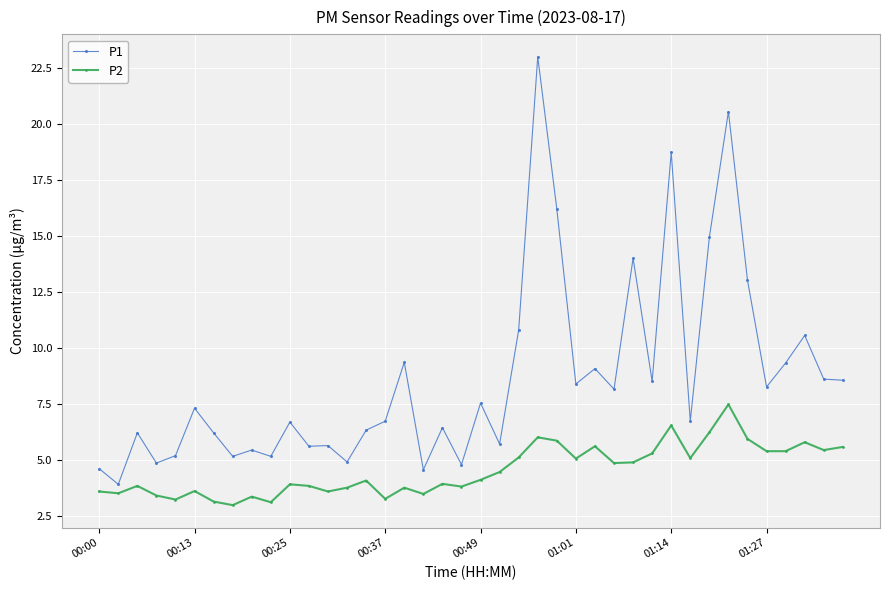

What is the maximum value for P1?

23.0